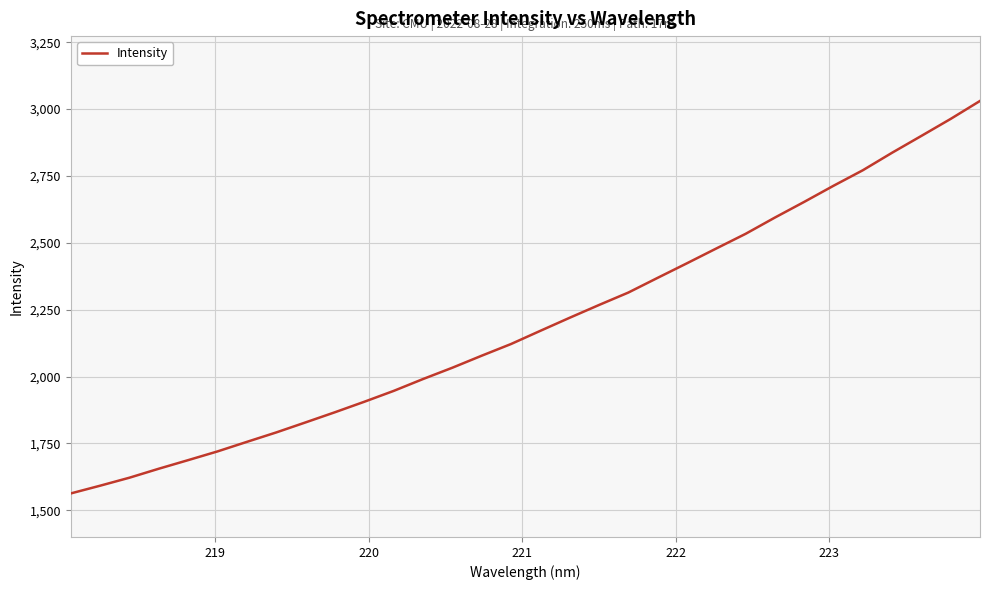

What is the smallest value displayed?

1562.8